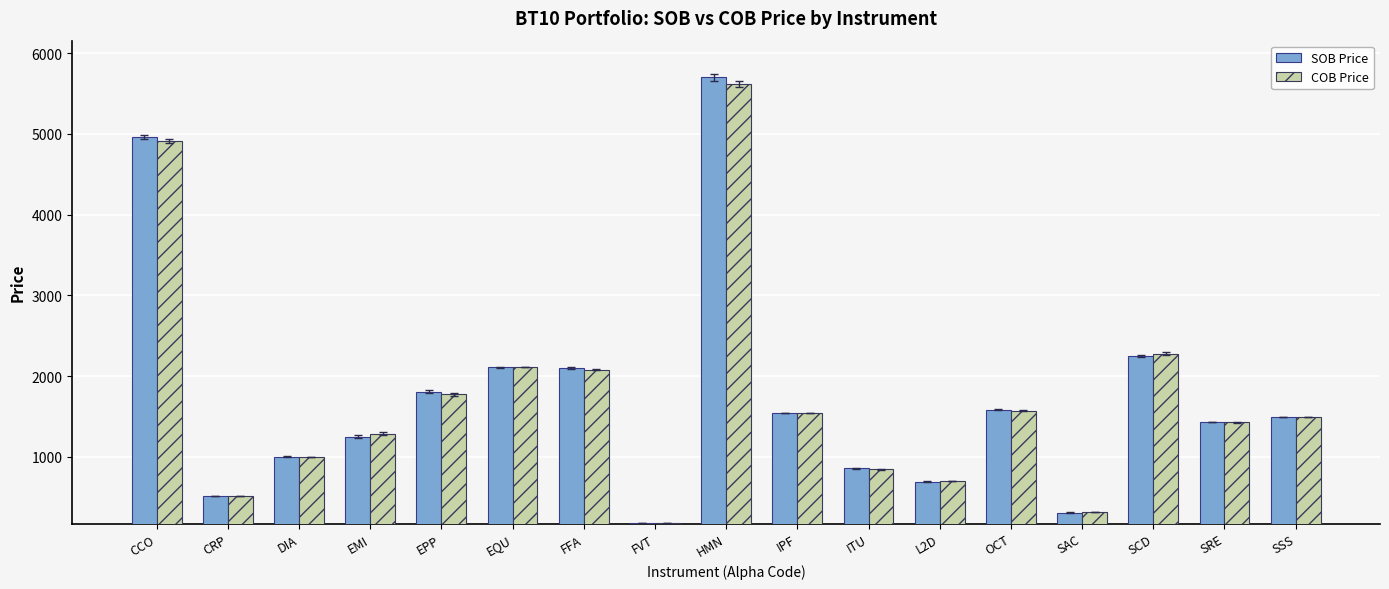

Which series has the largest range (max minus min)?

SOB Price